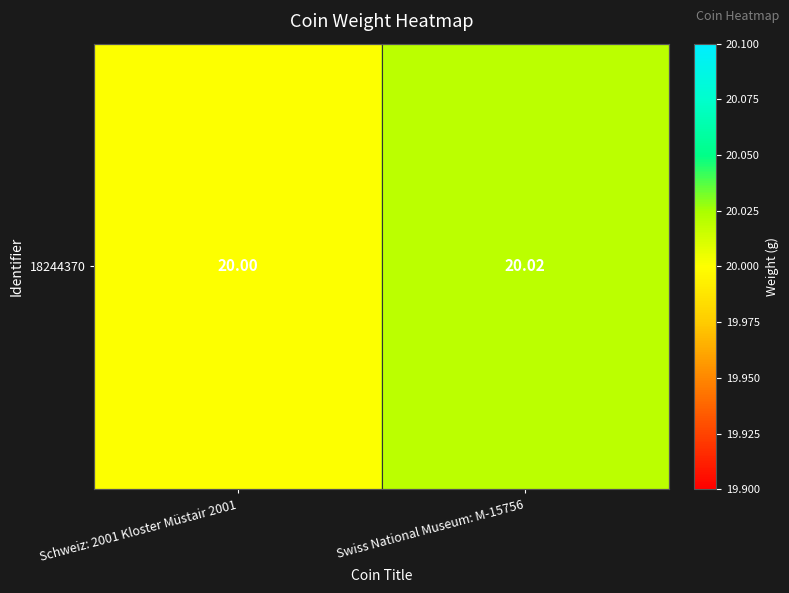

Count the values in the range 20 to 21.

2